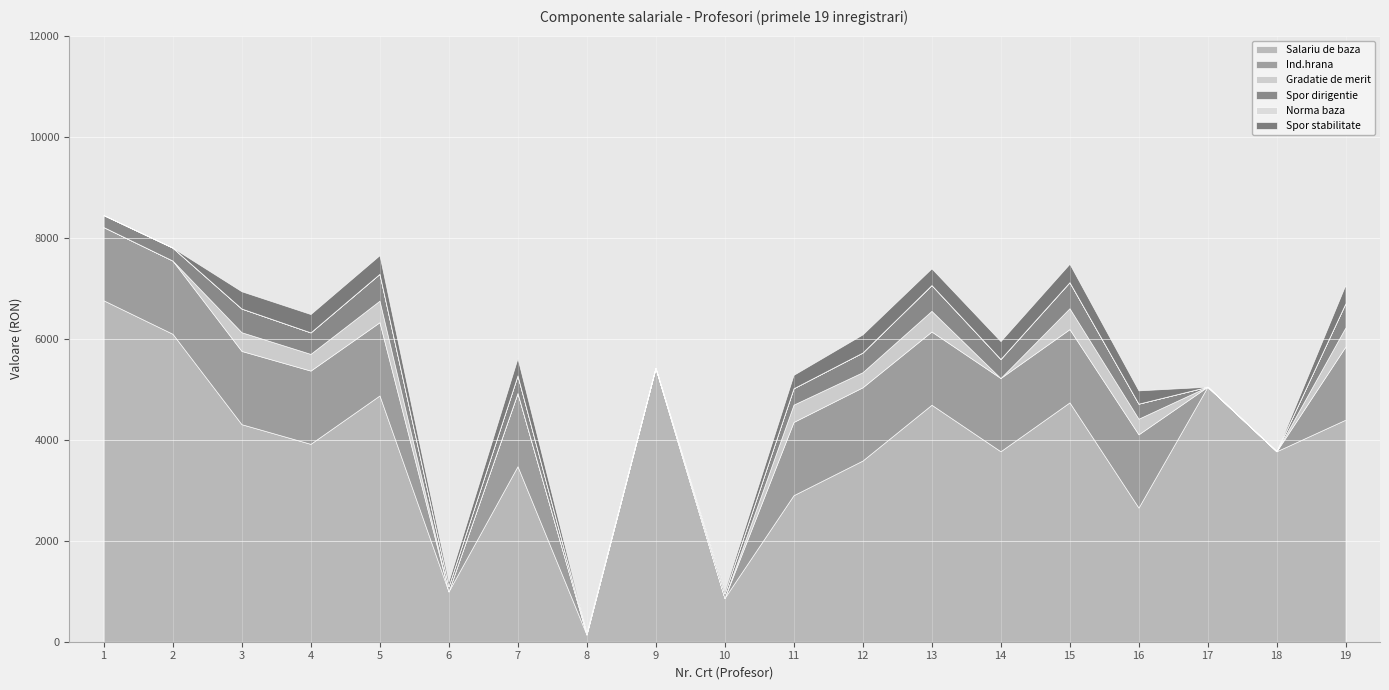

In Norma baza, how many points are higher than both neighbors (excluding endpoints)?

1